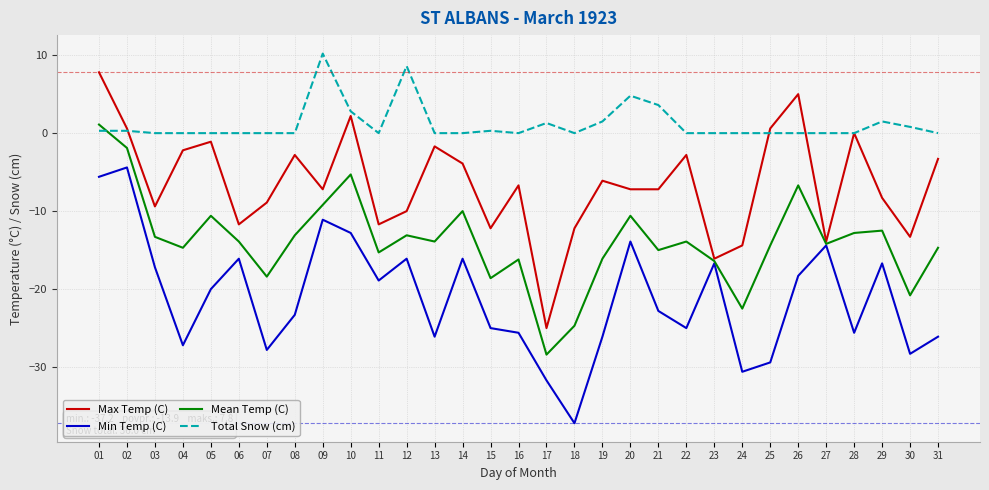

Which series ends up on top after the final intersection of Mean Temp (C) and Total Snow (cm)?

Total Snow (cm)